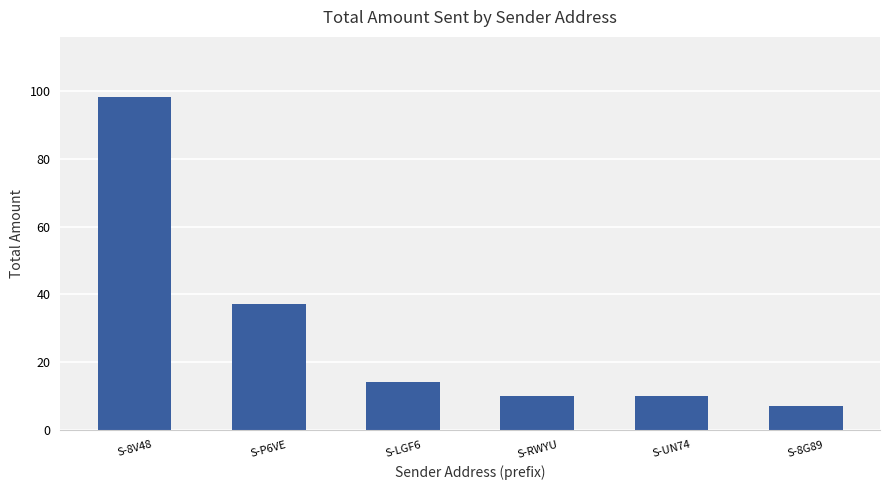

What position from the right is S-8V48?

6